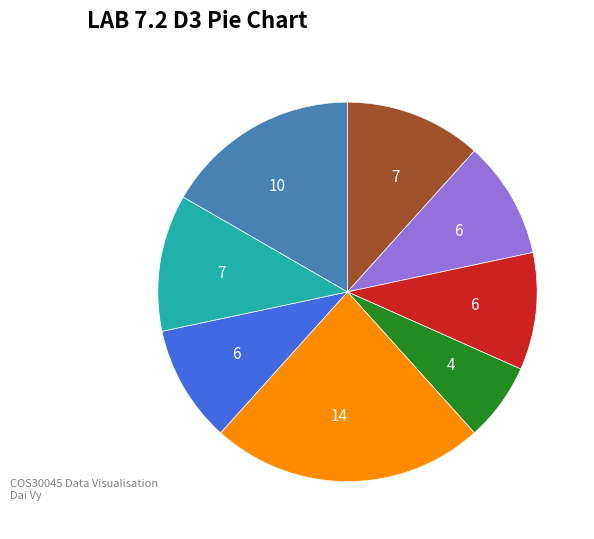

Does any single category account for the majority?

No